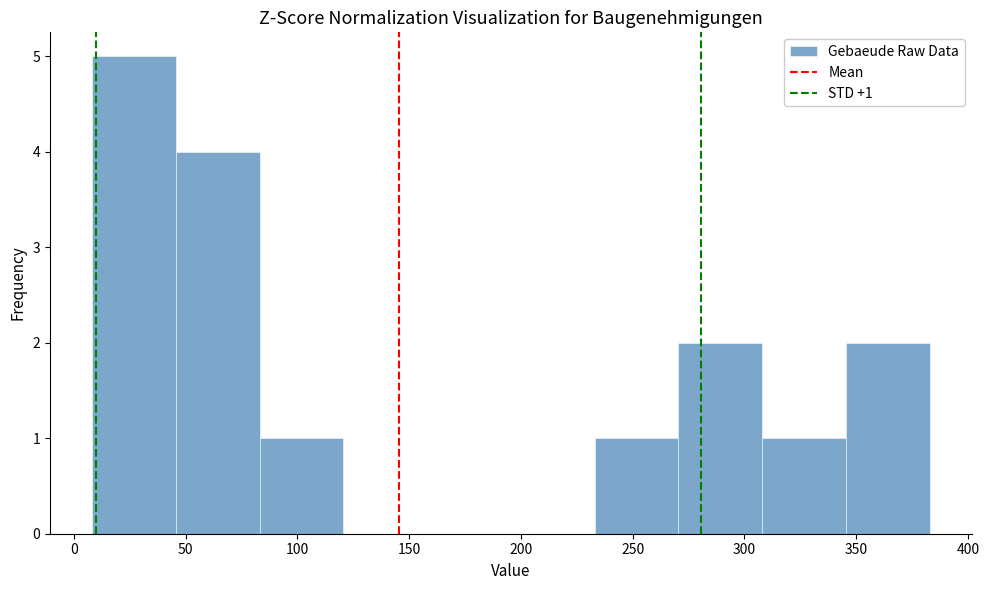

Which range on the x-axis has the tallest bar?

8.0 to 45.5